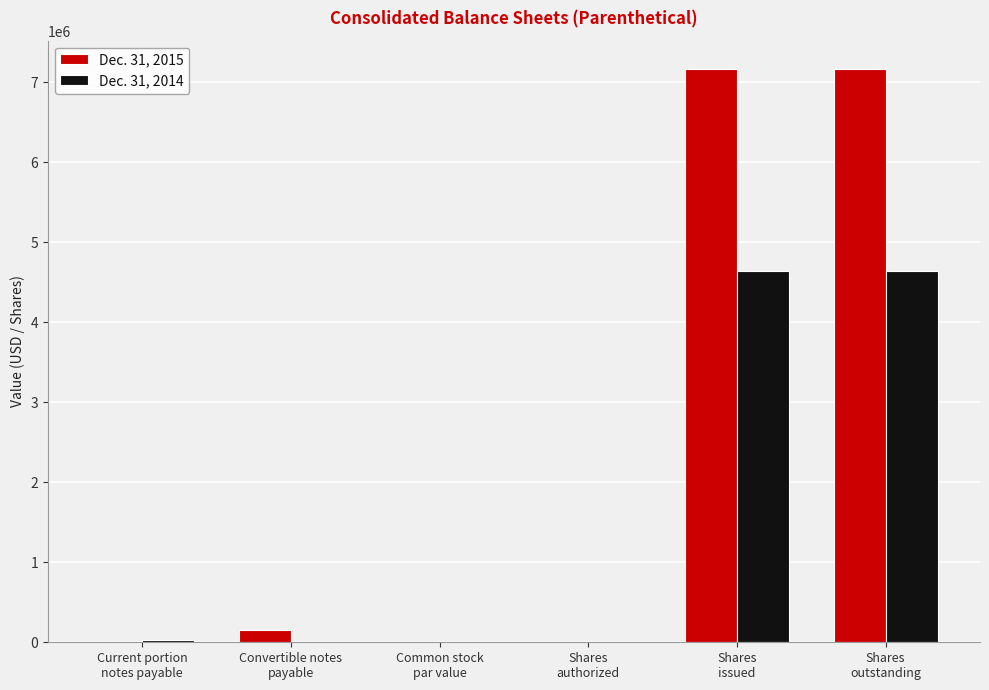

What is the greatest value displayed?

7163820